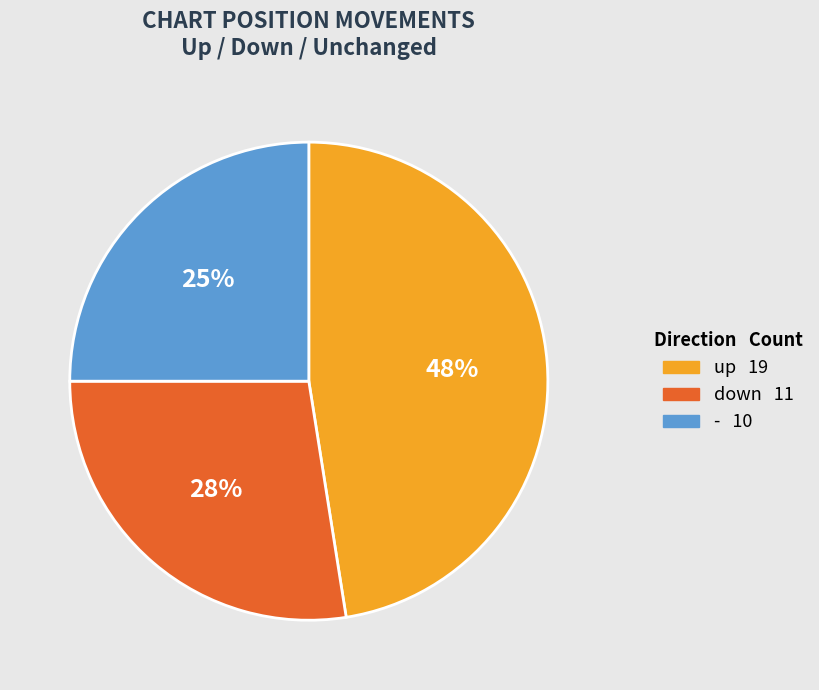

Is there a majority slice in this chart?

No